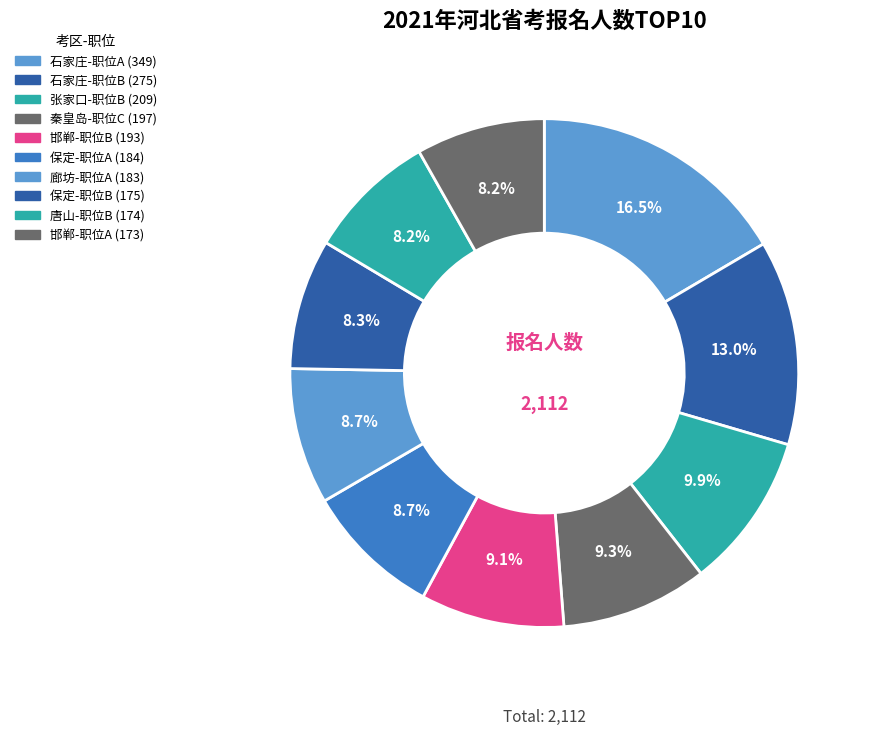

The 唐山-职位B slice represents 18% of the pie. True or false?

False